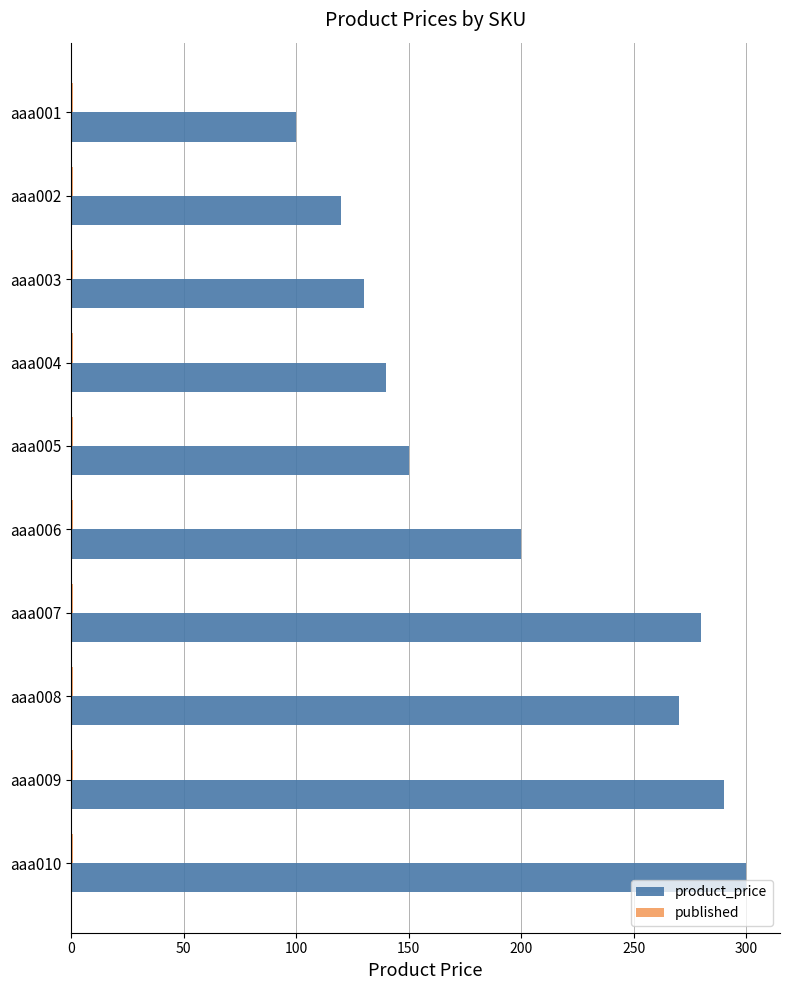

Between aaa004 and aaa007, which series saw the biggest shift?

product_price